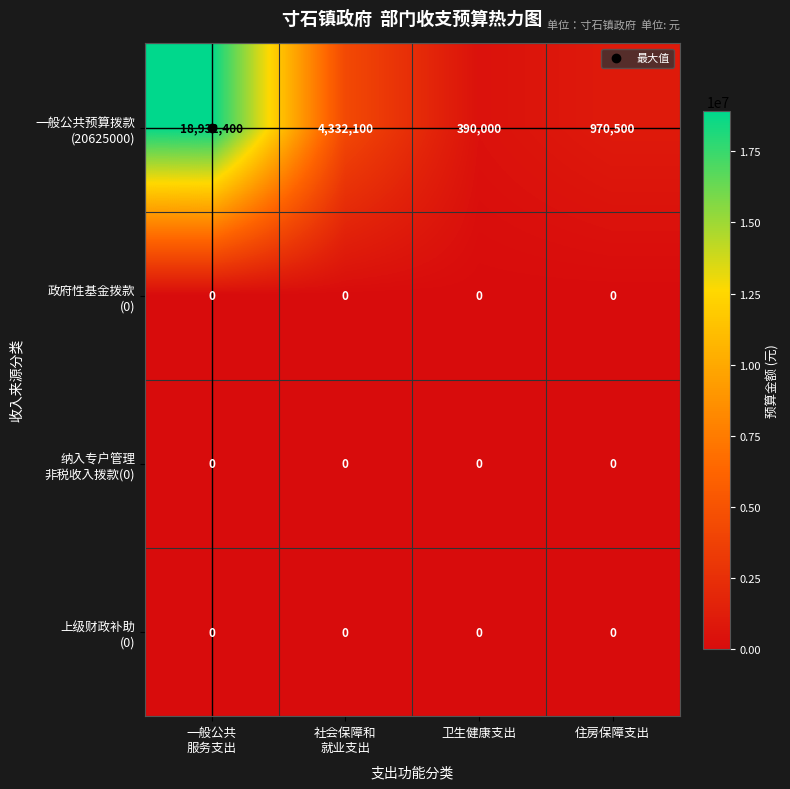

What is the total value across all series at 住房保障支出?

970500